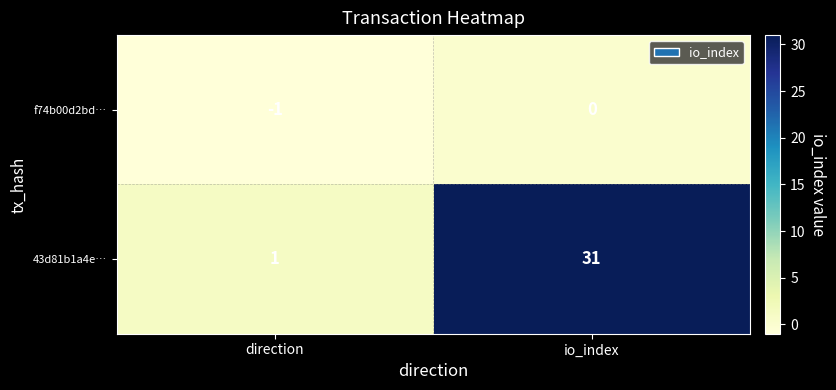

Reading left to right, list all the values displayed in this chart.

f74b00d2bd…: direction=-1	io_index=0
43d81b1a4e…: direction=1	io_index=31